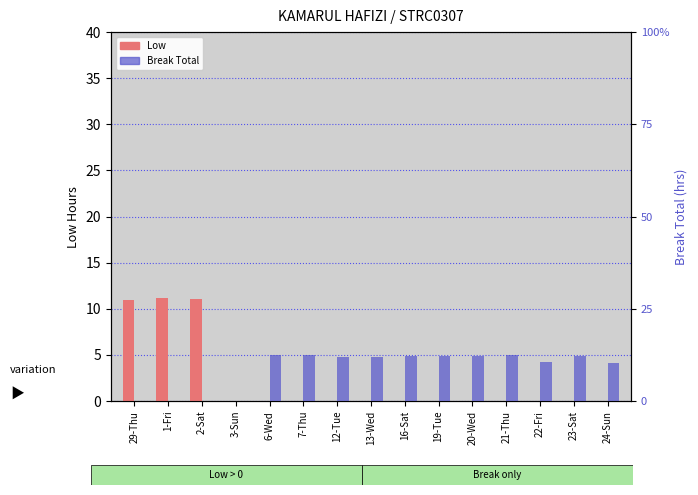

At 2-Sat, list the series in order from smallest to largest.

Break Total, Low